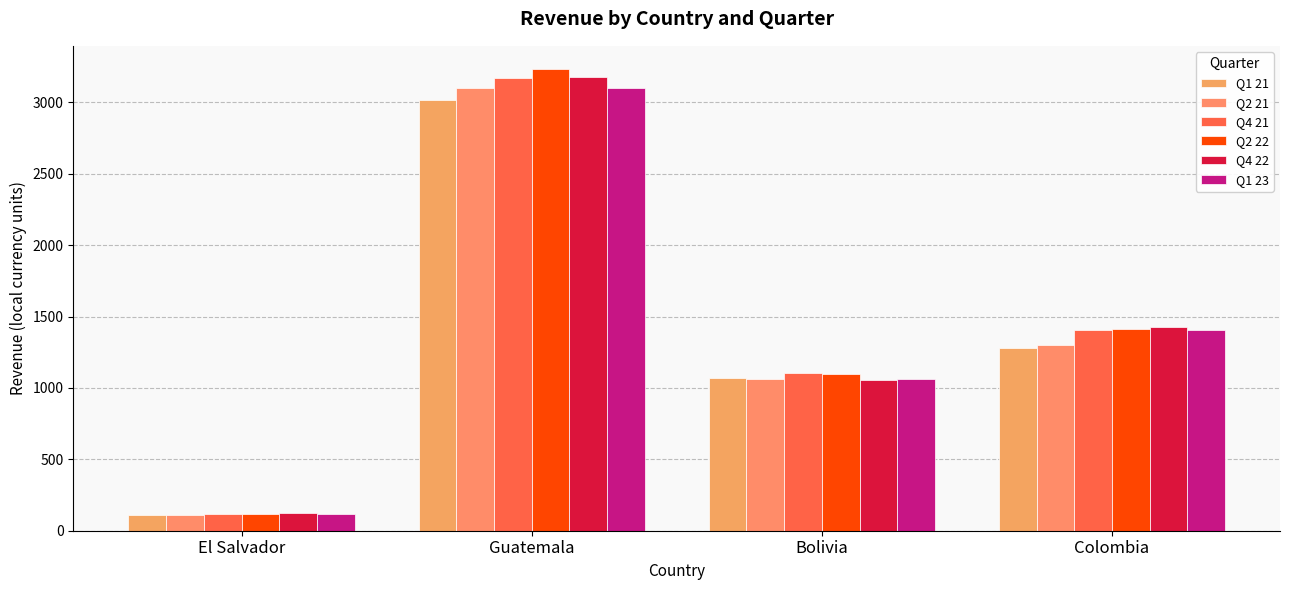

What is the total value across all series at El Salvador?

699.1